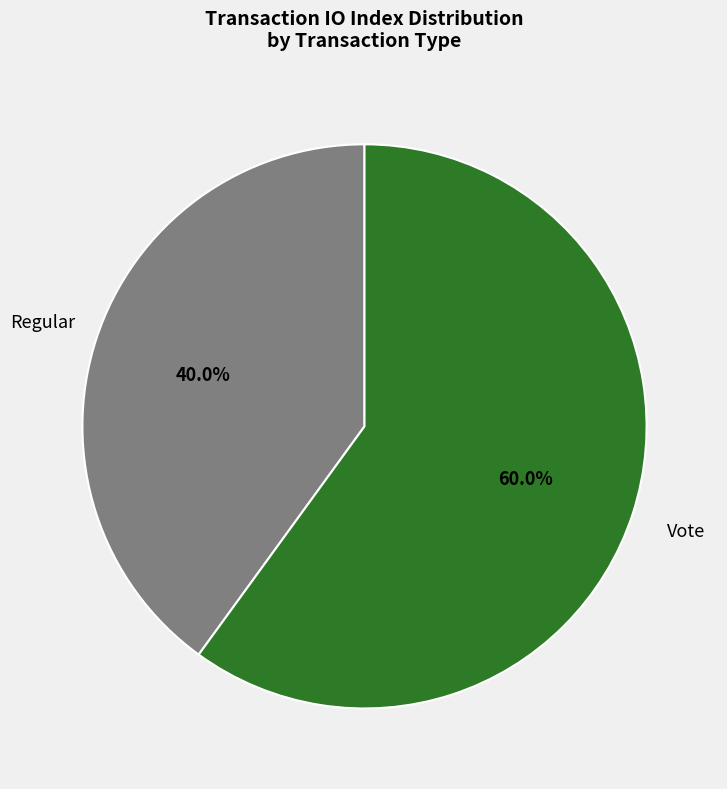

To the nearest percent, what is the difference between the Regular and Vote slice percentages?

20%